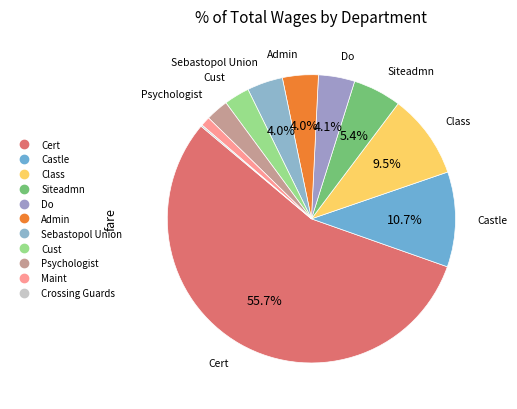

Is it true that Sebastopol Union is 4% of the pie?

True